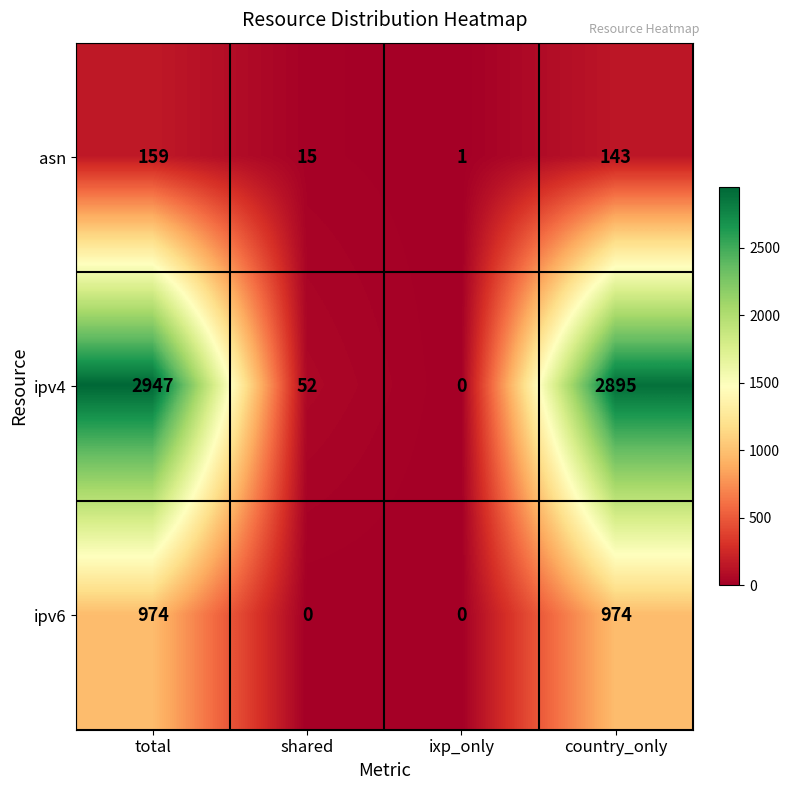

What is the spread (max minus min) of values at country_only?

2752